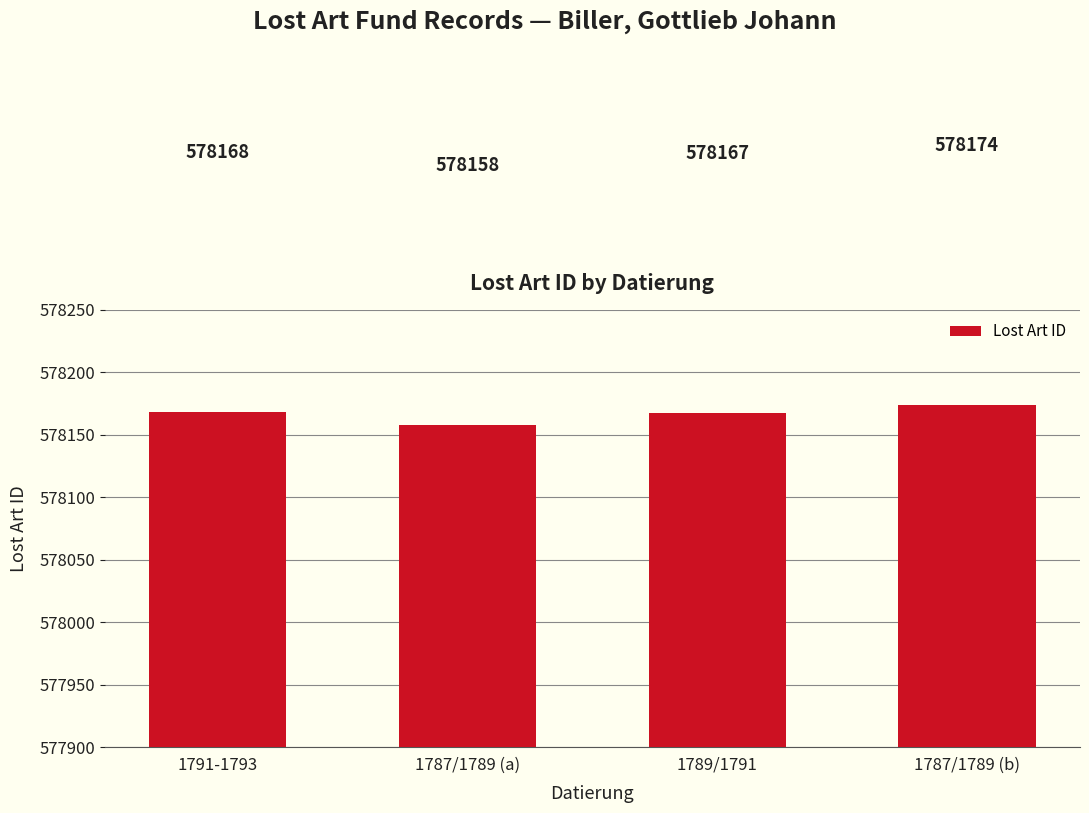

What is the sum of the values at 1787/1789 (a) and 1791-1793?

1156326